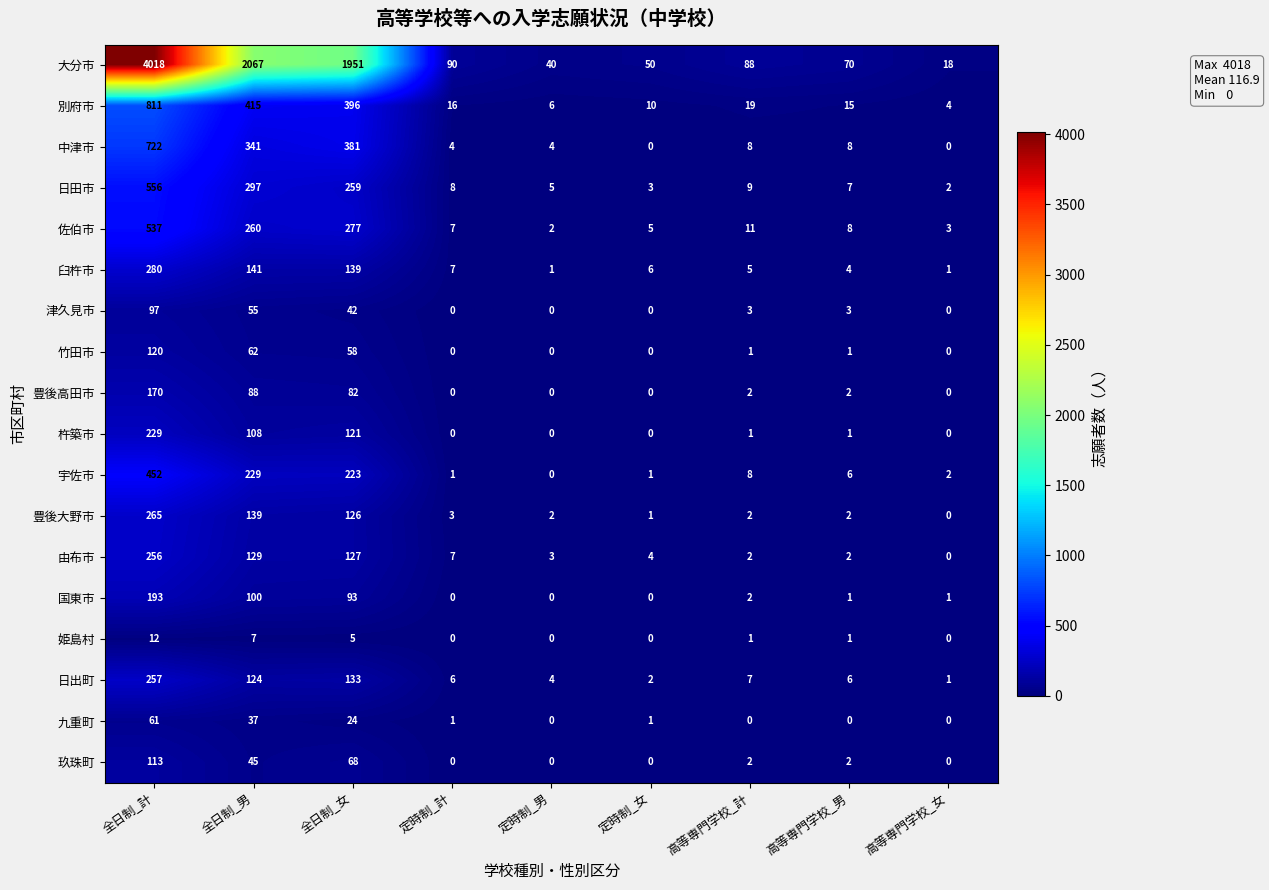

The 竹田市 series shows 0 at 定時制_男. True or false?

True